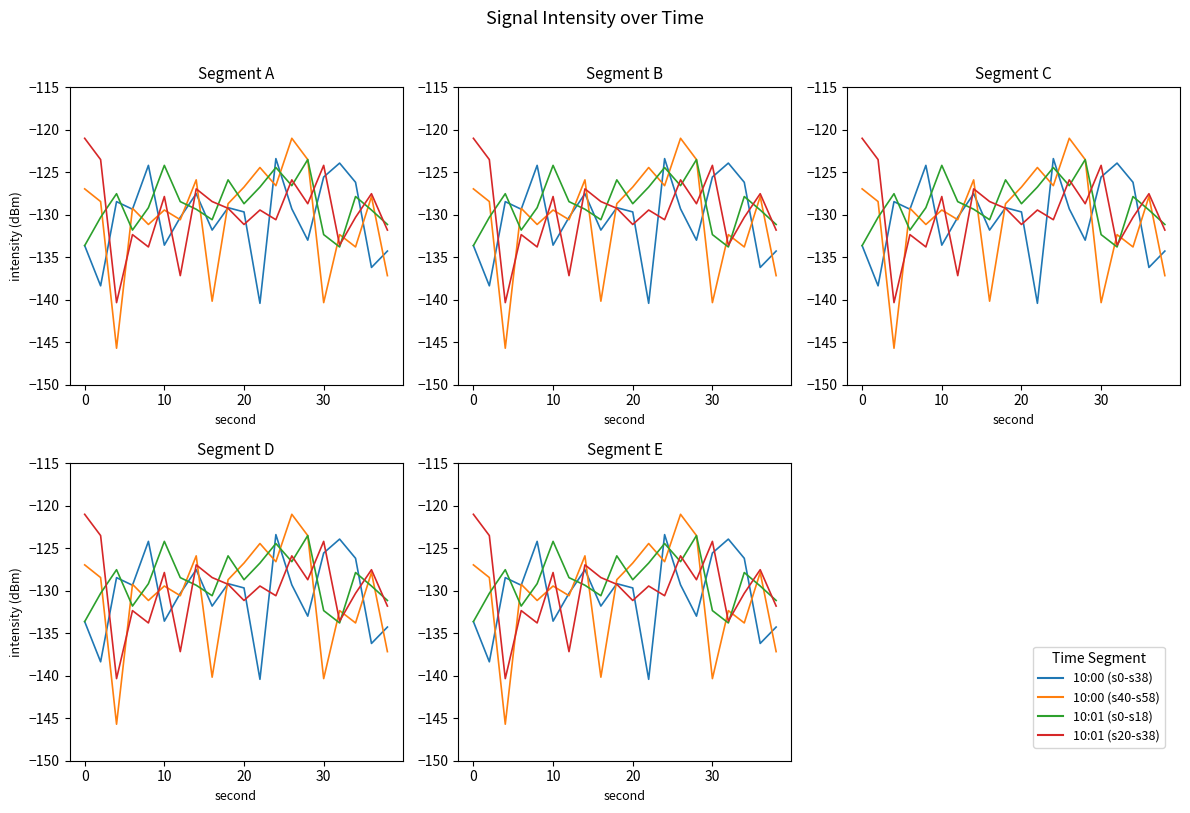

Rank the series by their maximum value, from lowest to highest.

10:01 (s0-s18), 10:00 (s0-s38), 10:00 (s40-s58), 10:01 (s20-s38)